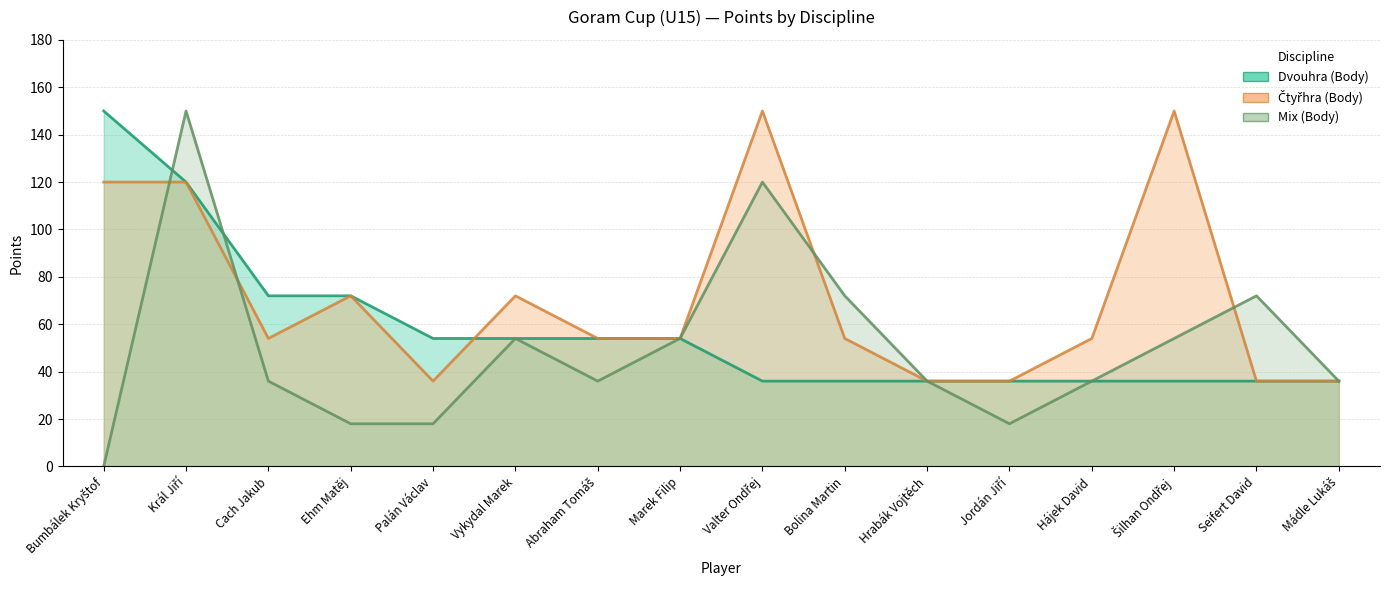

Reading left to right, list all the values displayed in this chart.

Dvouhra (Body): 150	120	72	72	54	54	54	54	36	36	36	36	36	36	36	36
Čtyřhra (Body): 120	120	54	72	36	72	54	54	150	54	36	36	54	150	36	36
Mix (Body): 0	150	36	18	18	54	36	54	120	72	36	18	36	54	72	36